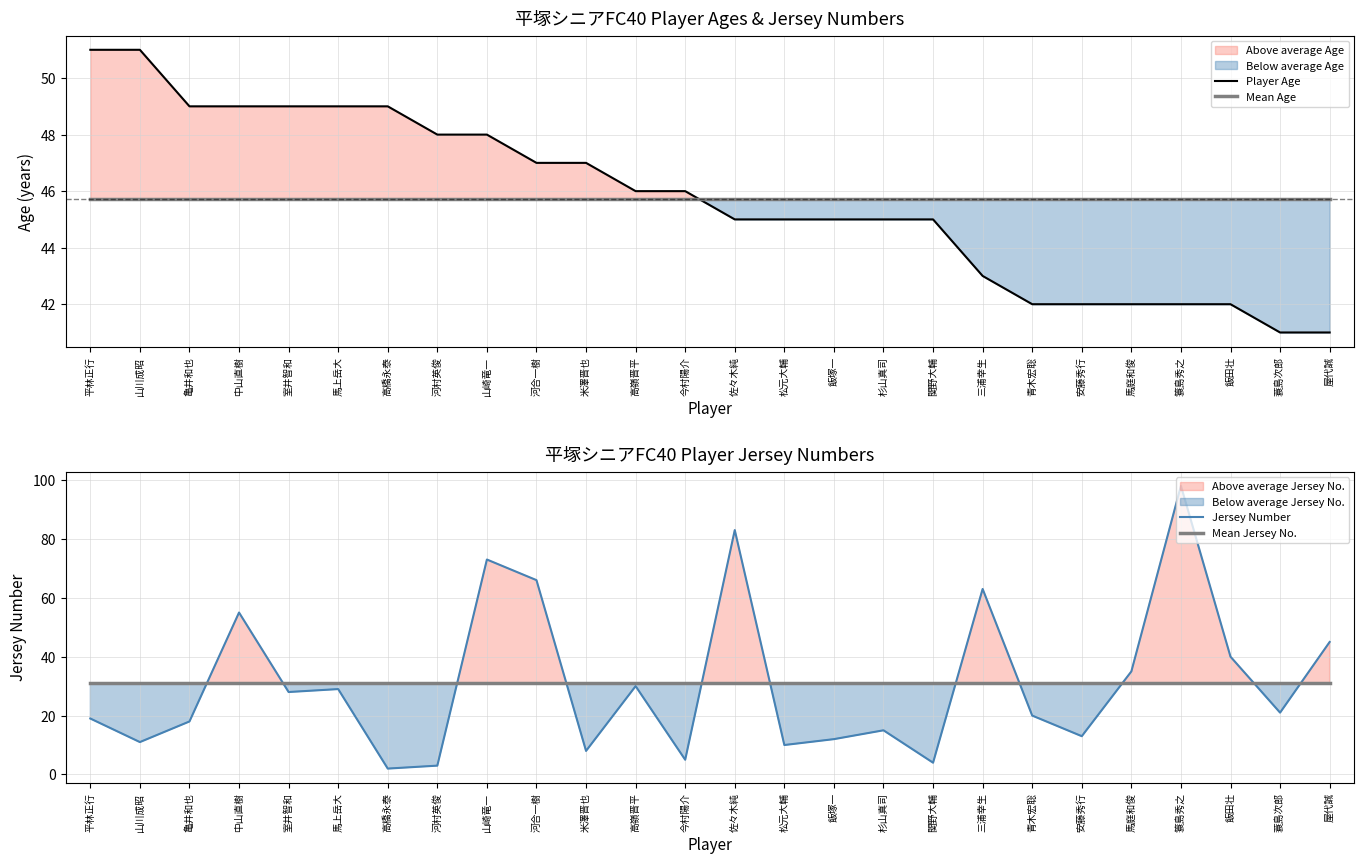

What is the difference between the highest and lowest values at 馬上岳大?

20.0